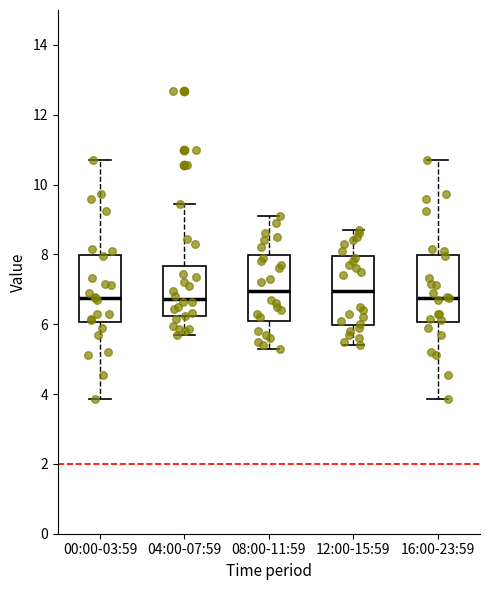

Where does the lower whisker of the box for 08:00-11:59 end on the y-axis? The values are not printed on the chart, so give them approximately, as read against the axis.

5.4